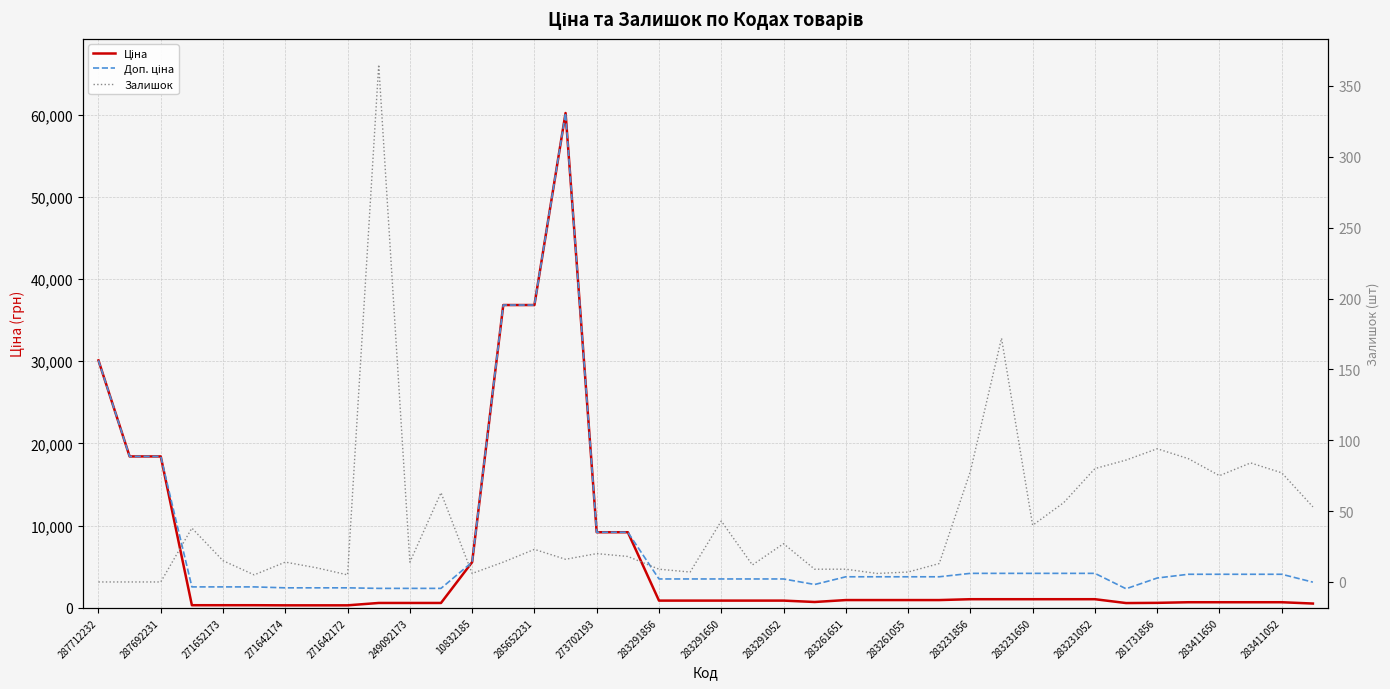

What value does the Ціна series have at 283291856?

878.0